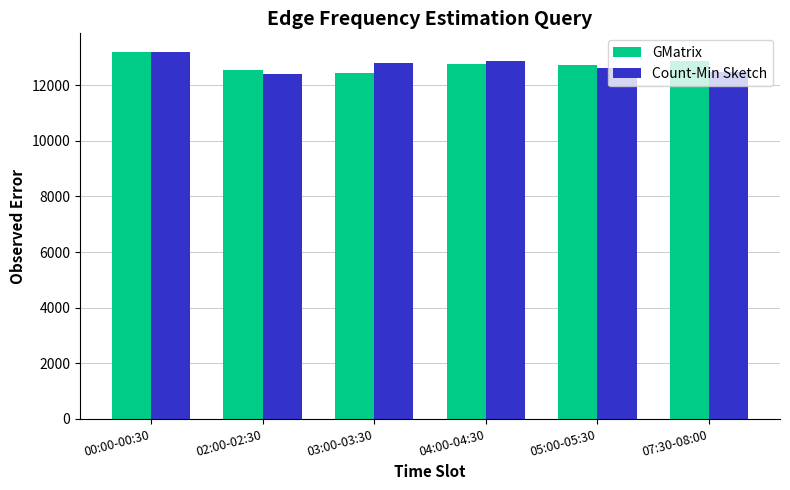

What is the total value across all series at 00:00-00:30?

26415